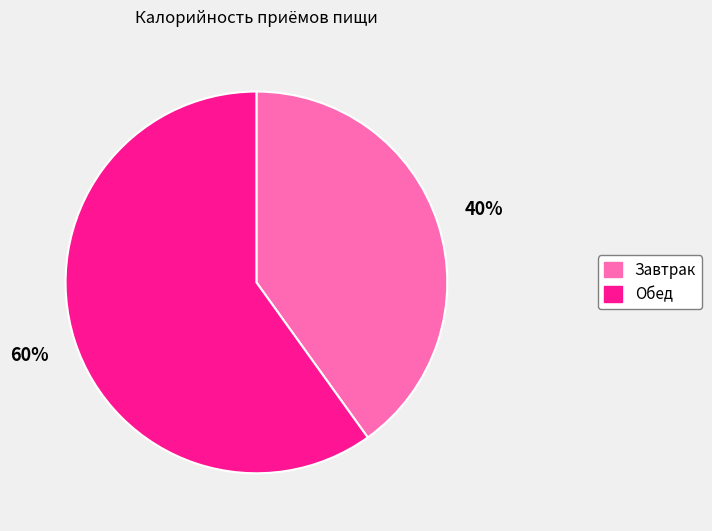

To the nearest percent, what is the difference between the Обед and Завтрак slice percentages?

20%